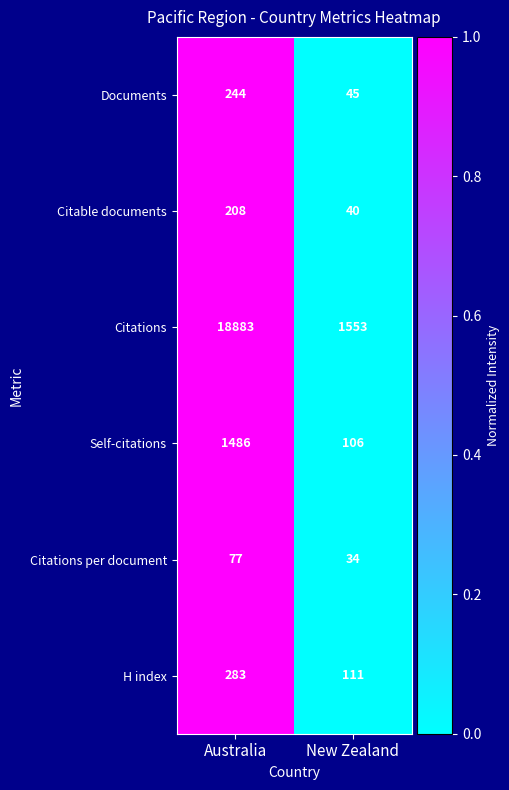

Which category has the lowest value across all series?

New Zealand